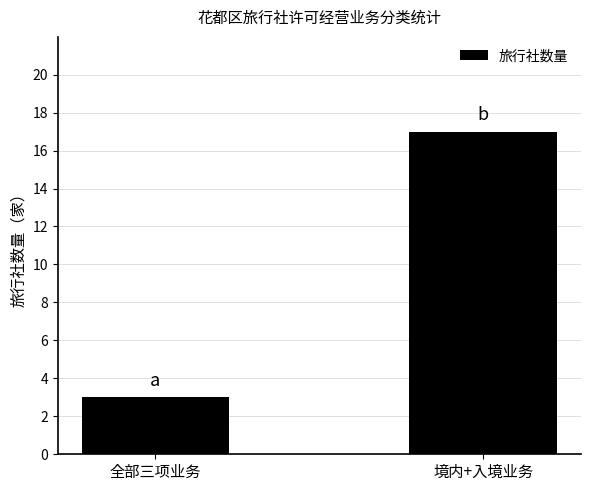

What is the change in value from 全部三项业务 to 境内+入境业务?

+14